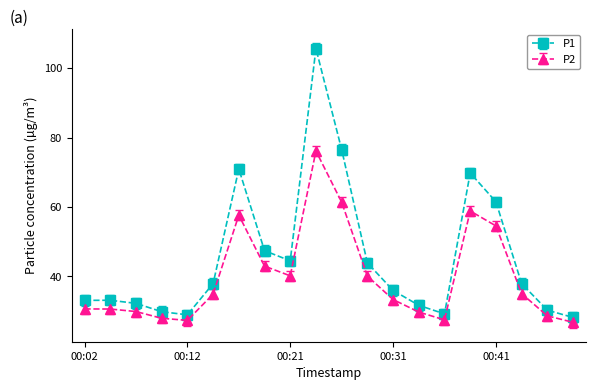

Which series has the largest total across all categories?

P1